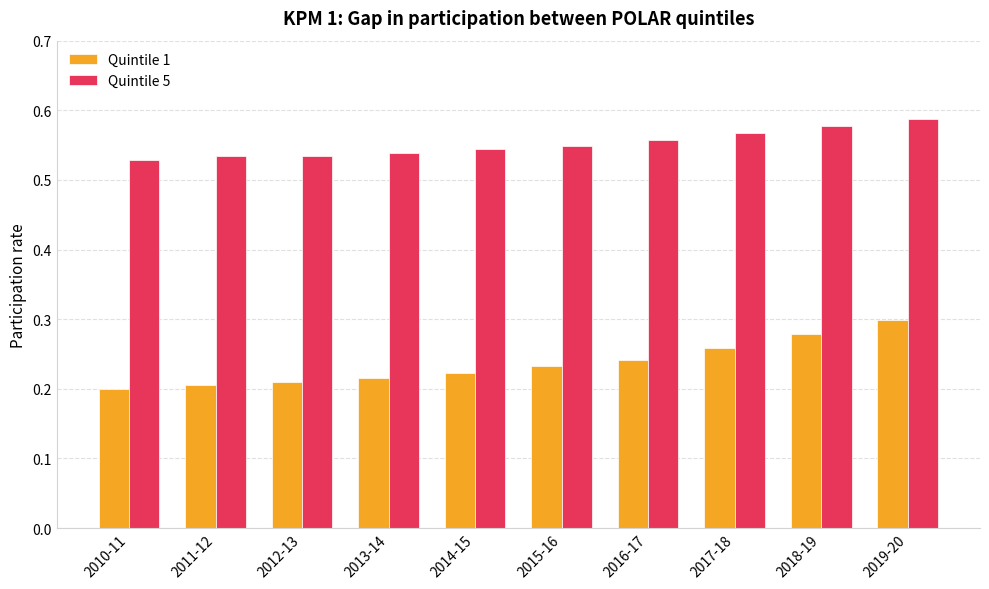

What is the total value across all series at 2017-18?

0.8